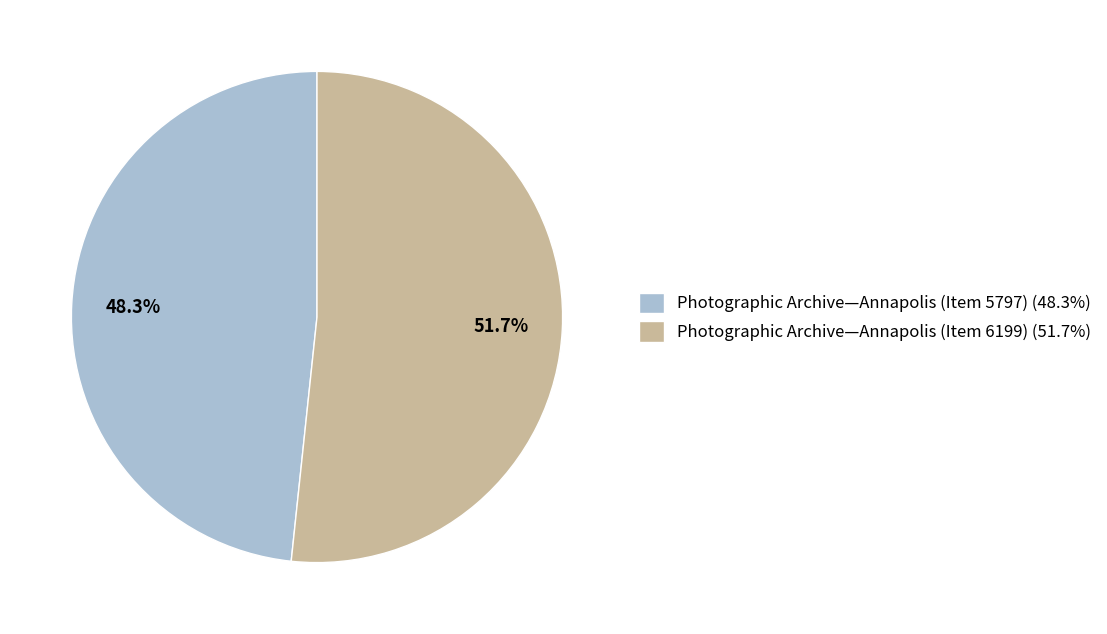

Which slice is the largest?

Photographic Archive—Annapolis (Item 6199)